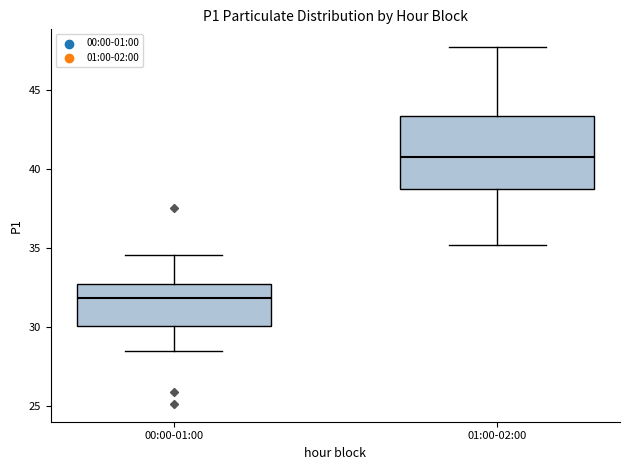

Where does the lower whisker of the box for 01:00-02:00 end on the y-axis? The values are not printed on the chart, so give them approximately, as read against the axis.

35.0